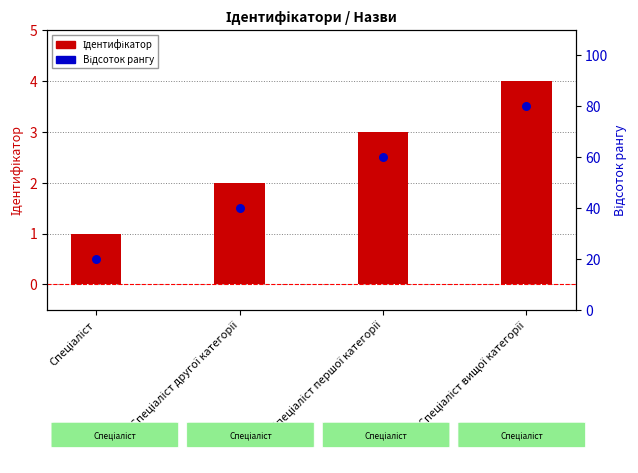

Which series reaches the maximum Y coordinate?

Відсоток рангу